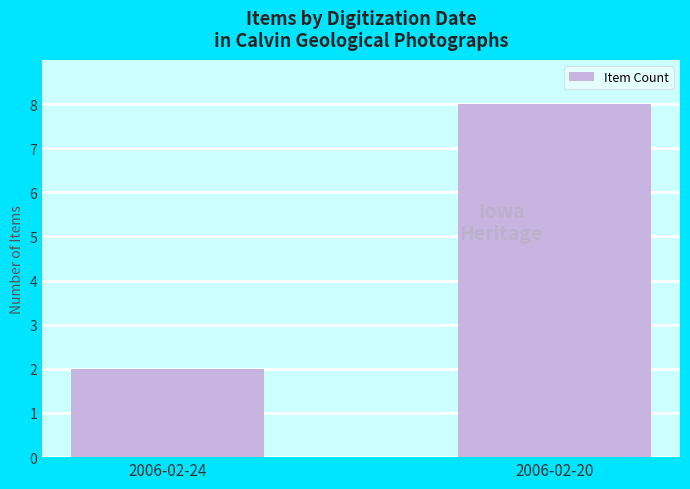

What is the smallest value displayed?

2